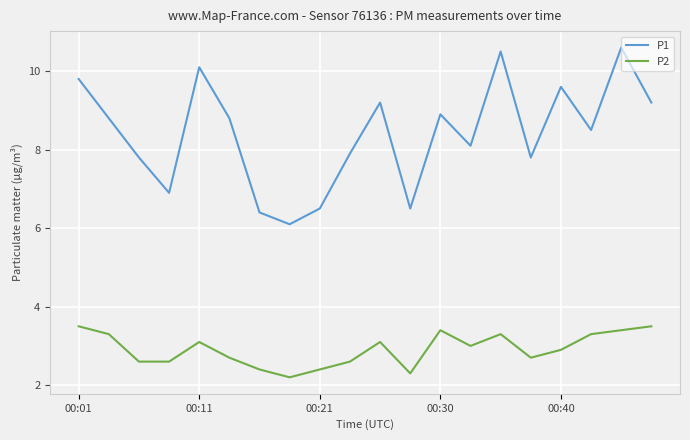

True or false: P2 and P1 cross at least once.

False